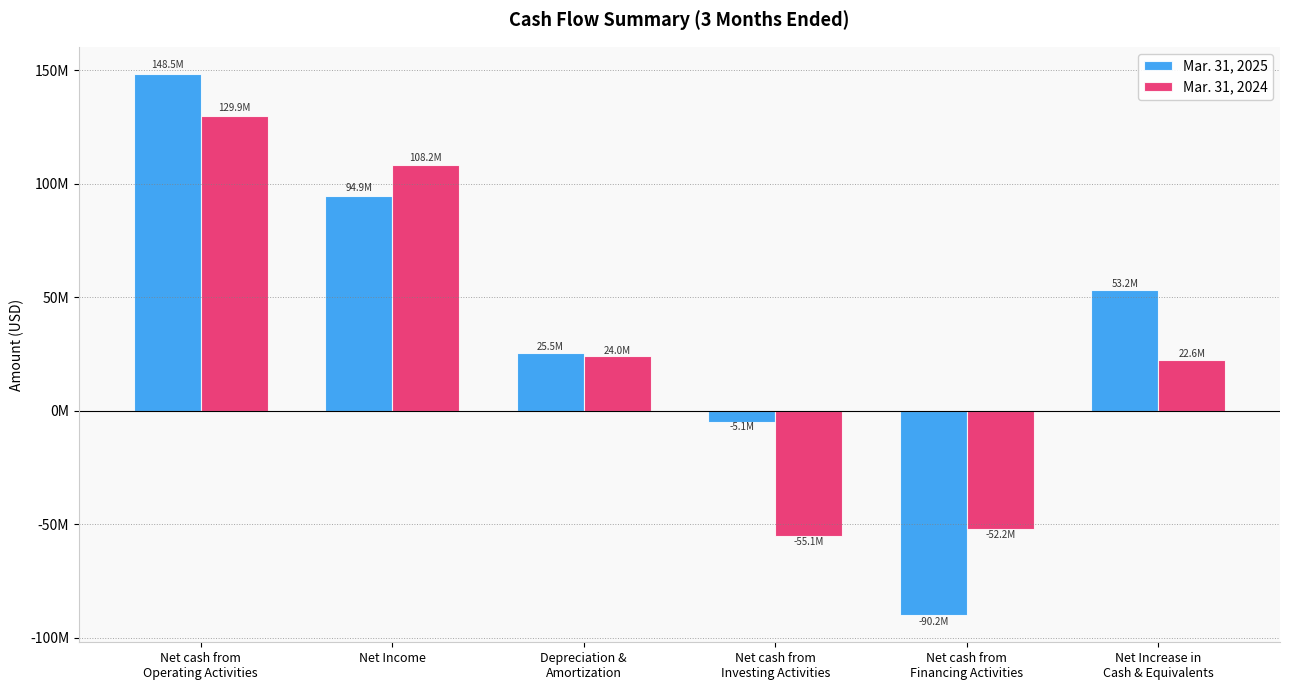

List the series in order of their peak value, lowest first.

Mar. 31, 2024, Mar. 31, 2025